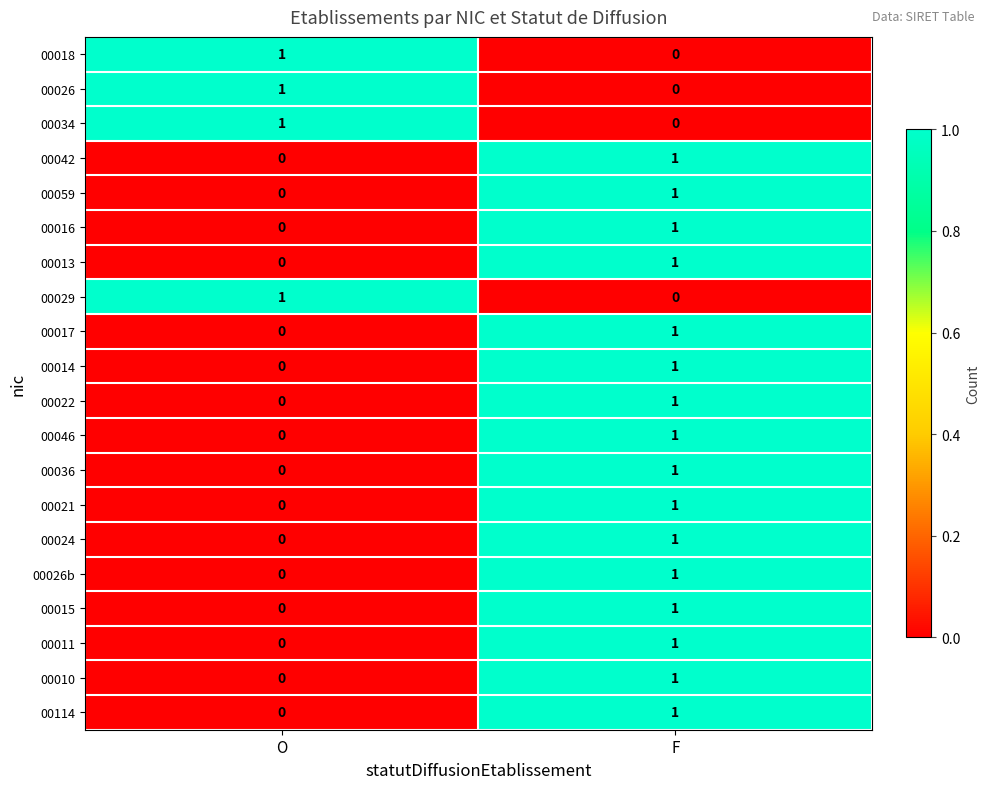

Where is 00024 nearest to the value 0?

O